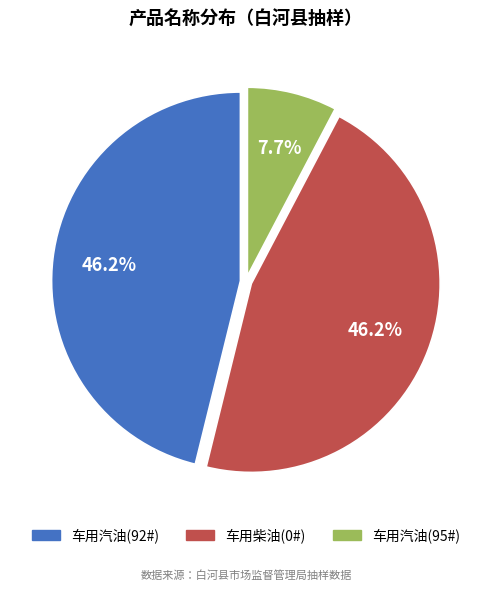

Is there any slice that represents more than half of the pie?

No